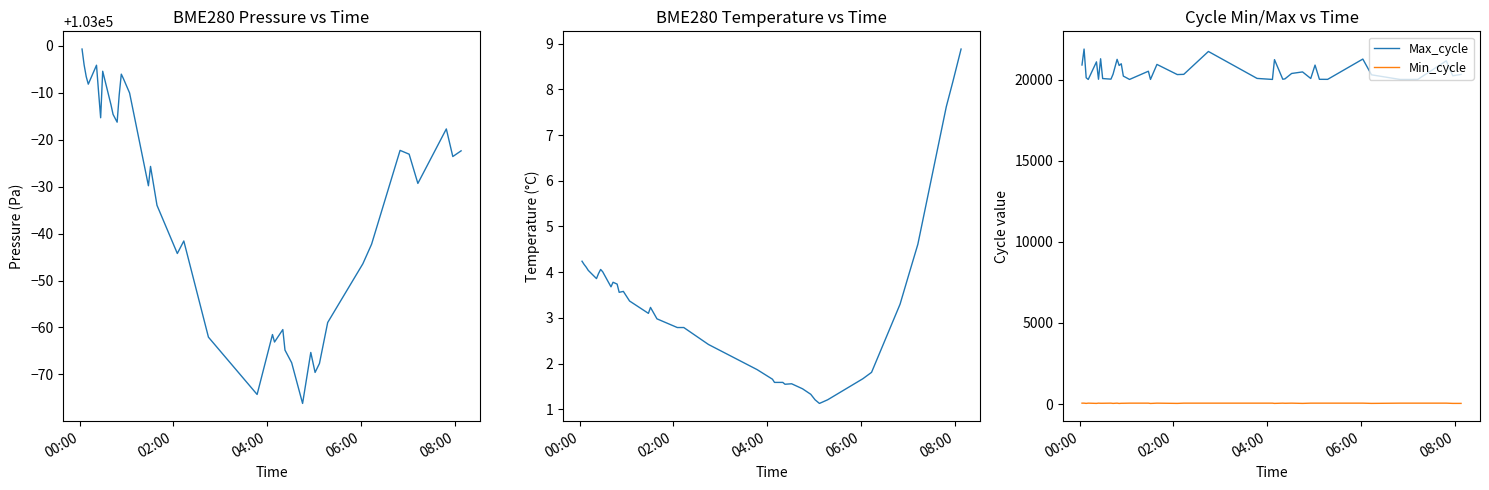

What is the minimum value for Max_cycle?

20030